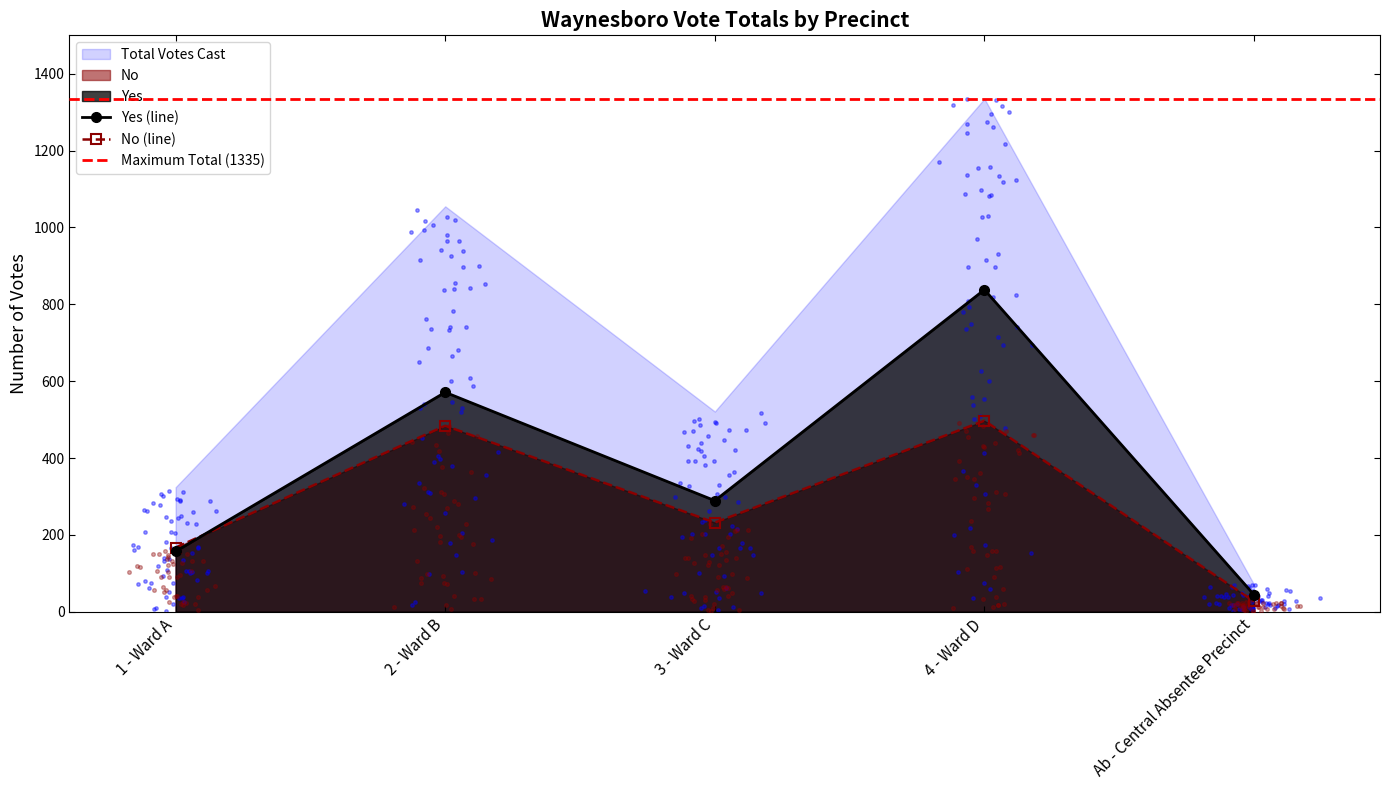

Which series contains the lowest Y value?

No